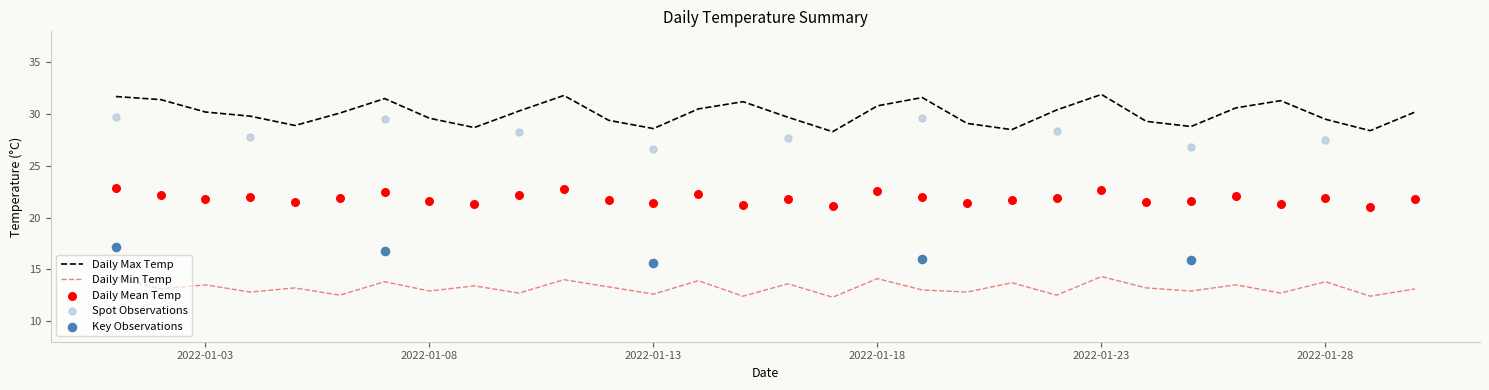

True or false: Daily Max Temp and Daily Min Temp intersect in this chart.

False